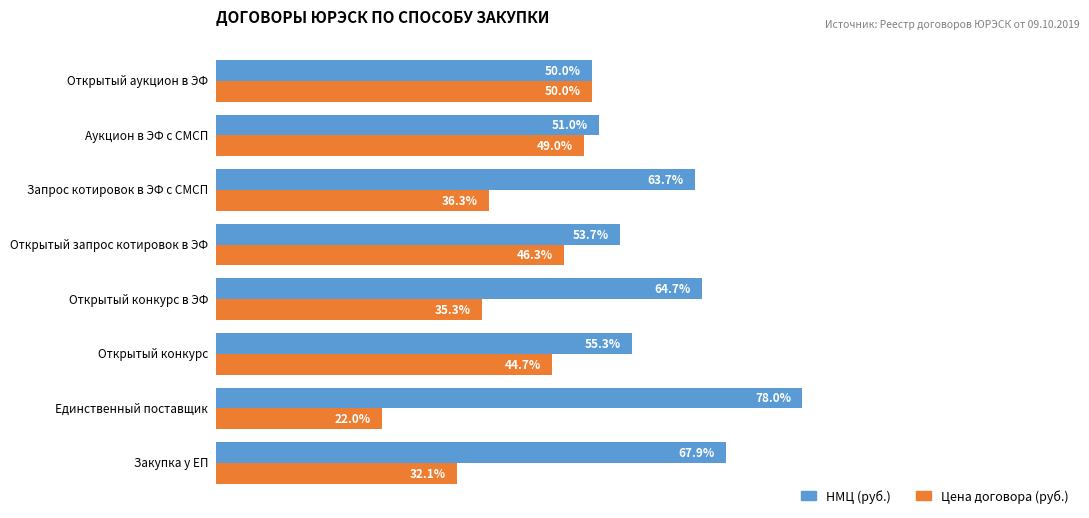

Which category has the lowest value across all series?

Единственный поставщик